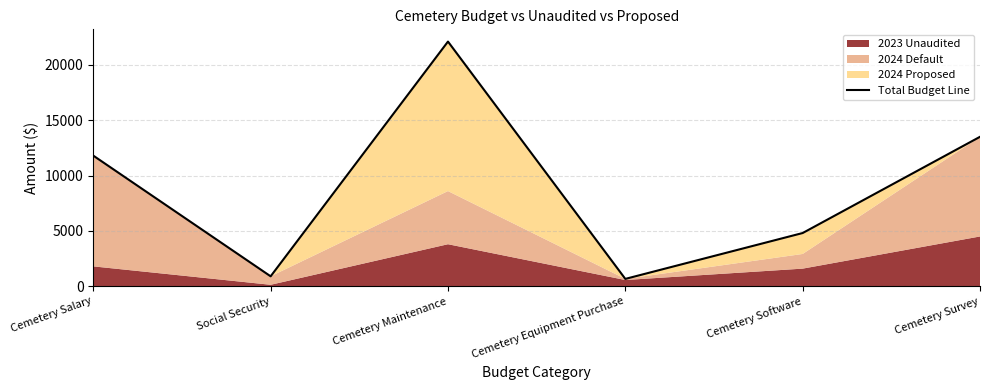

How many points are lower than both their immediate neighbors (excluding endpoints)?

2